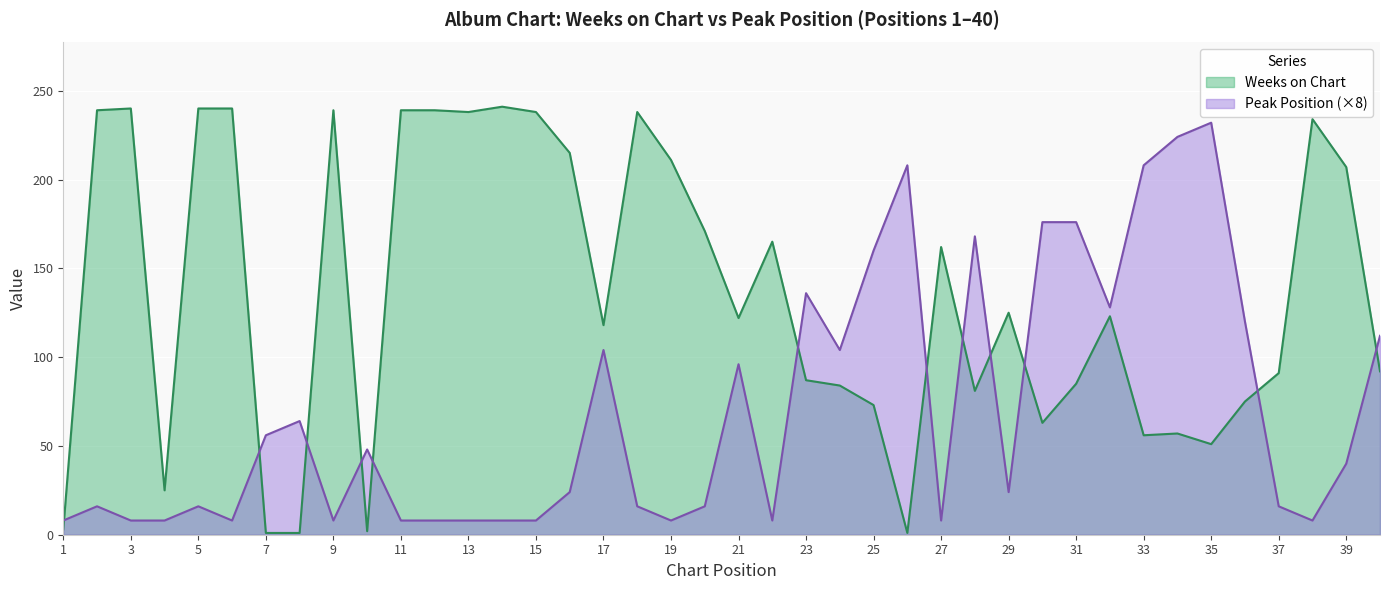

Rank the categories by Weeks on Chart value from highest to lowest.

14, 3, 5, 6, 2, 9, 11, 12, 13, 15, 18, 38, 16, 19, 39, 20, 22, 27, 29, 32, 21, 17, 40, 37, 23, 31, 24, 28, 36, 25, 30, 34, 33, 35, 4, 1, 10, 7, 8, 26